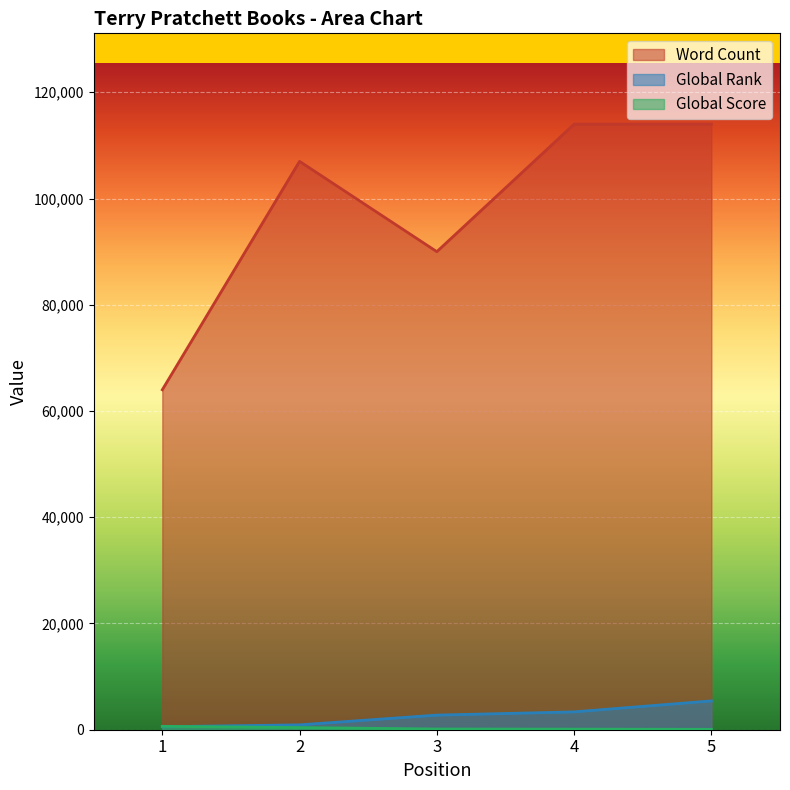

How many lines are shown in the chart?

3